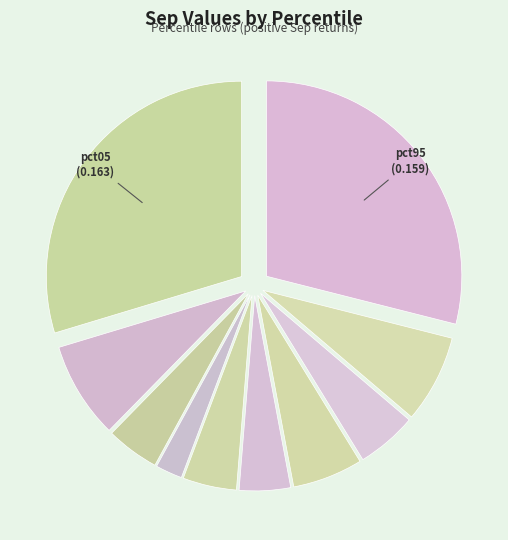

How many slices are in this pie chart?

10